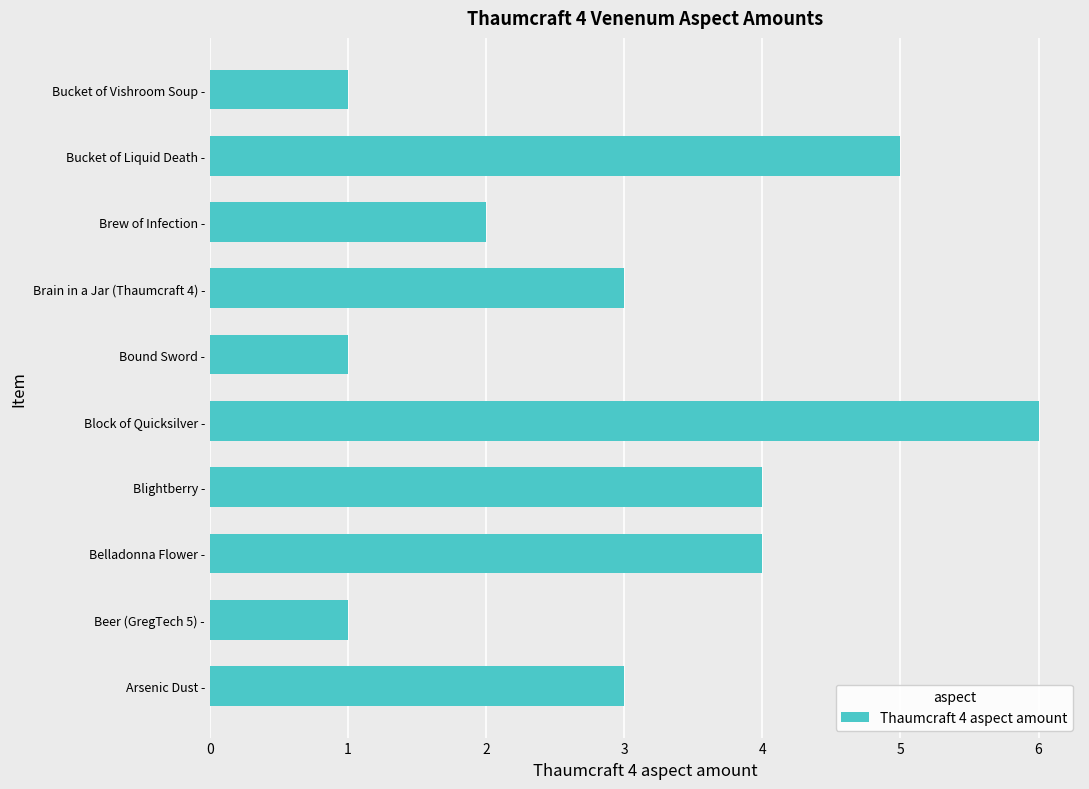

The chart shows a value of 4 at Belladonna Flower -. True or false?

True